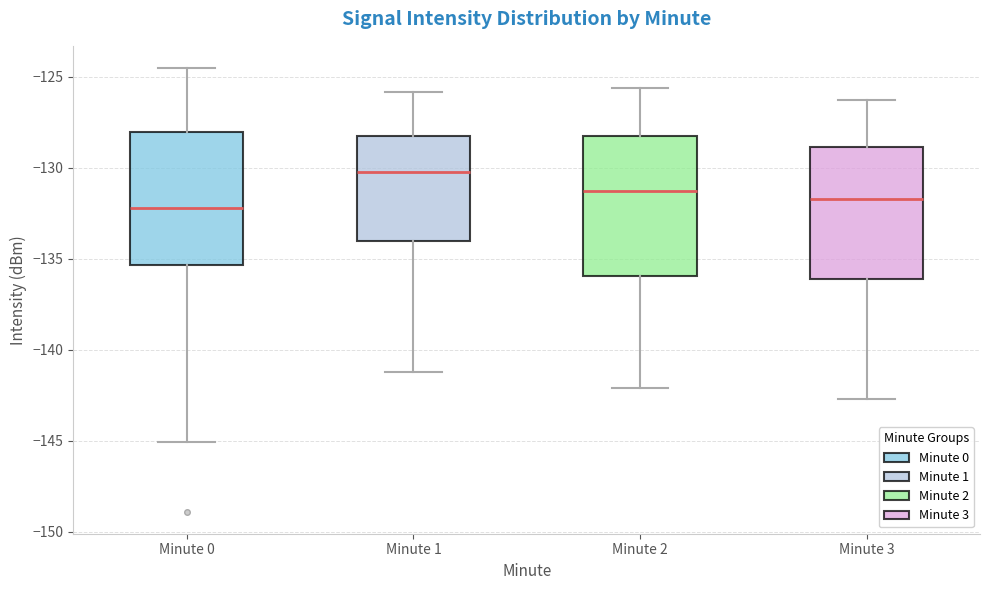

Where is the upper edge of the box for Minute 0 on the y-axis? The values are not printed on the chart, so give them approximately, as read against the axis.

-128.0